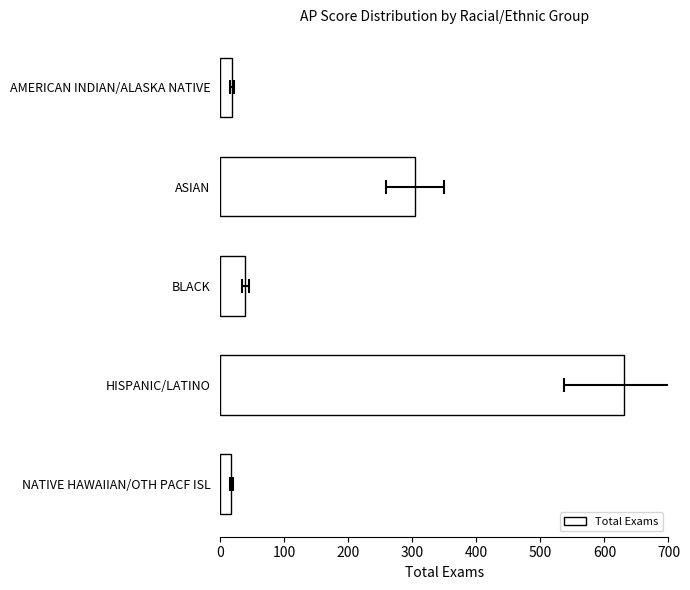

Reading left to right, transcribe all the data shown in this chart.

18	304	39	631	17